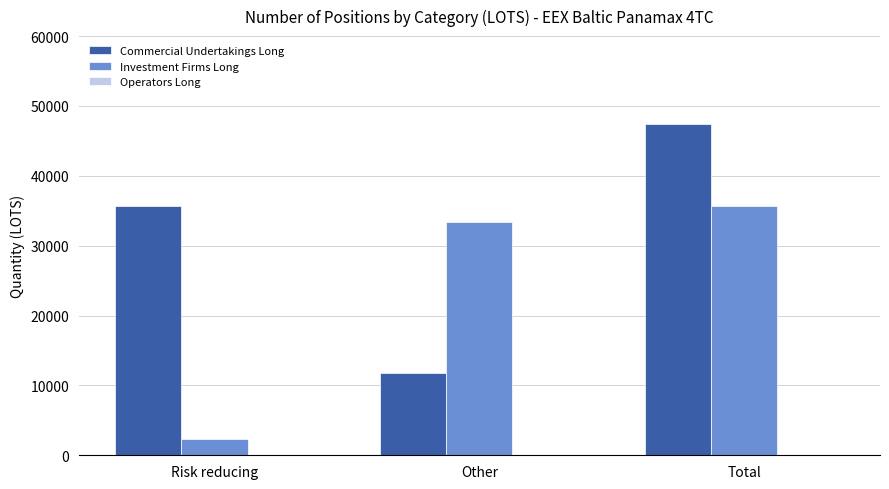

Where is Investment Firms Long nearest to the value 19051?

Other